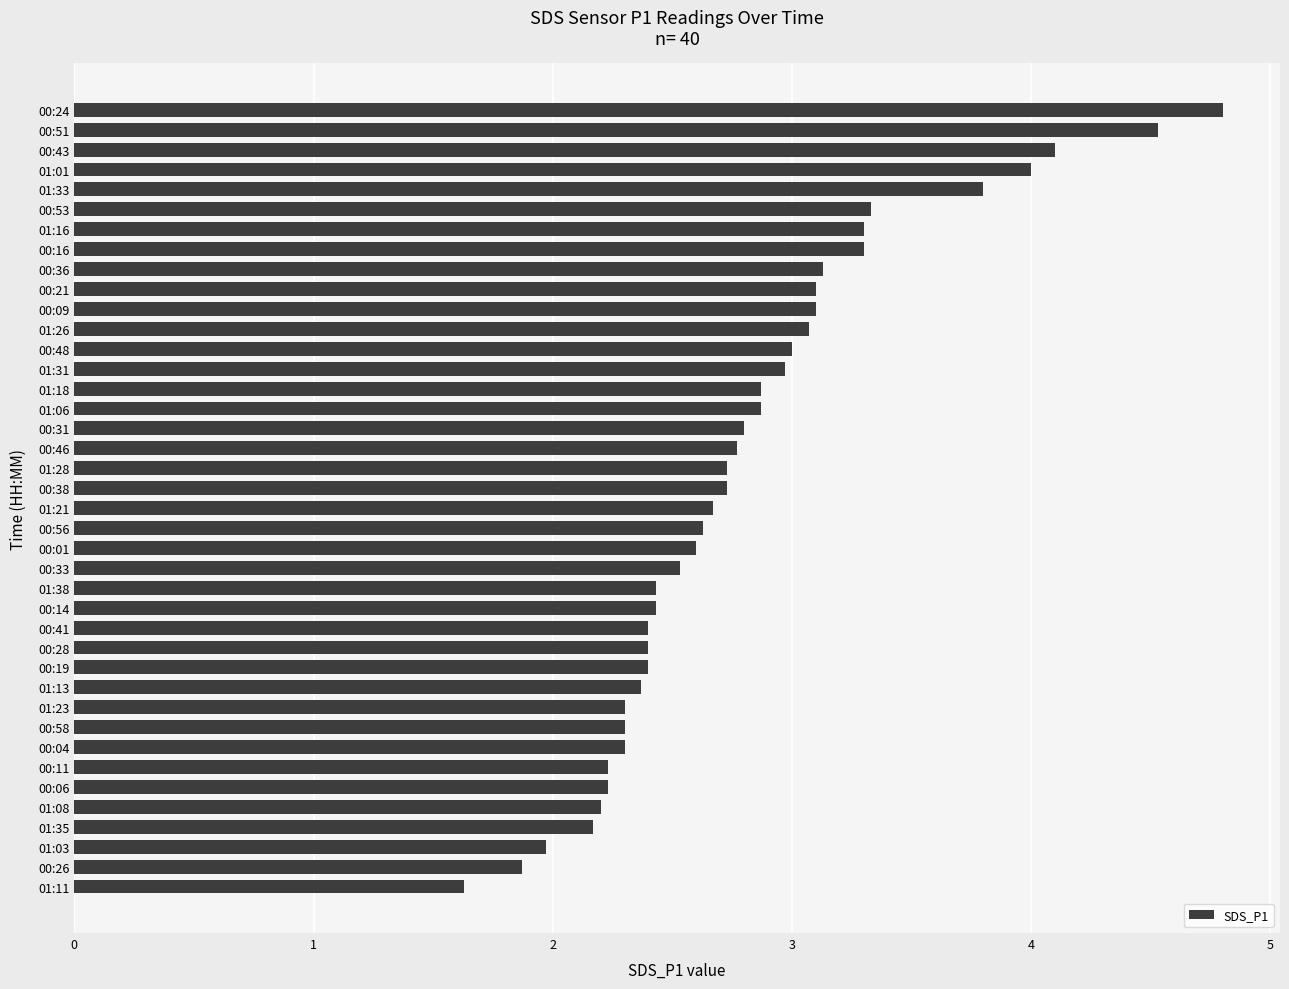

What is the average value?

2.8